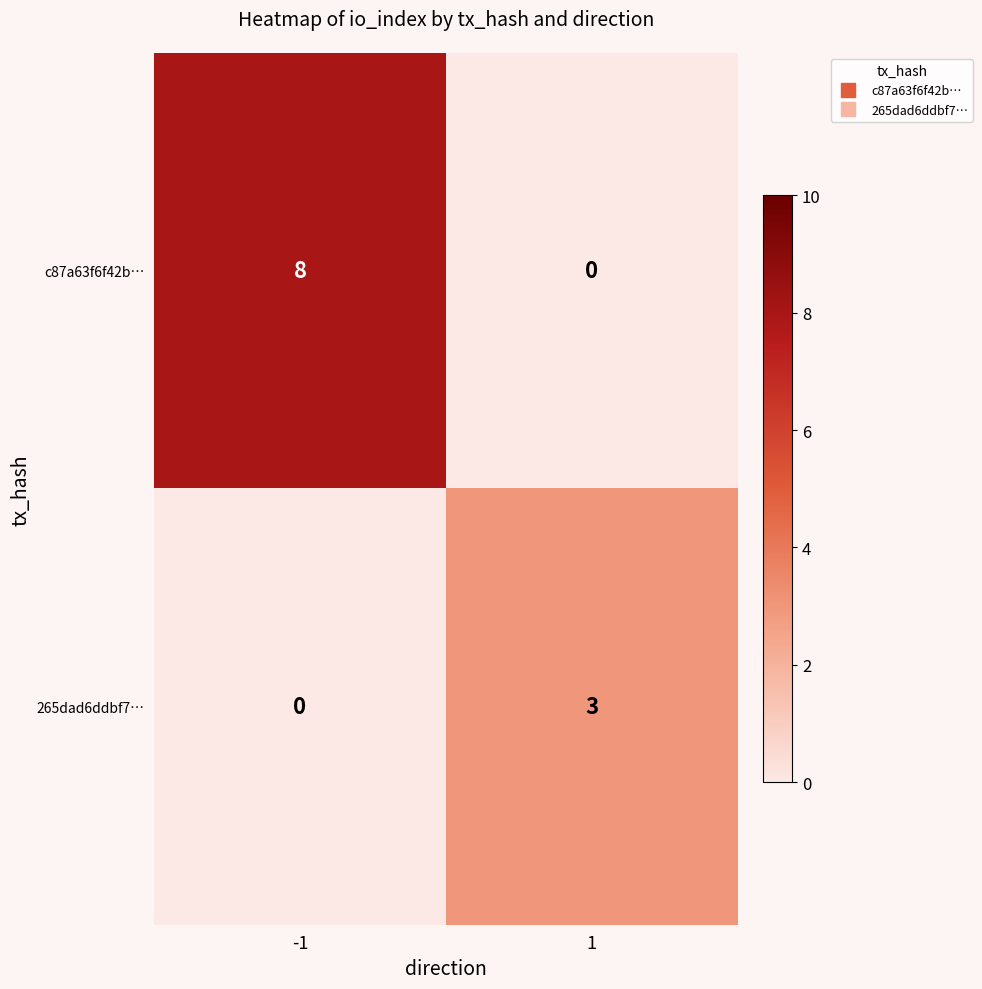

What is the maximum value shown in the chart?

8